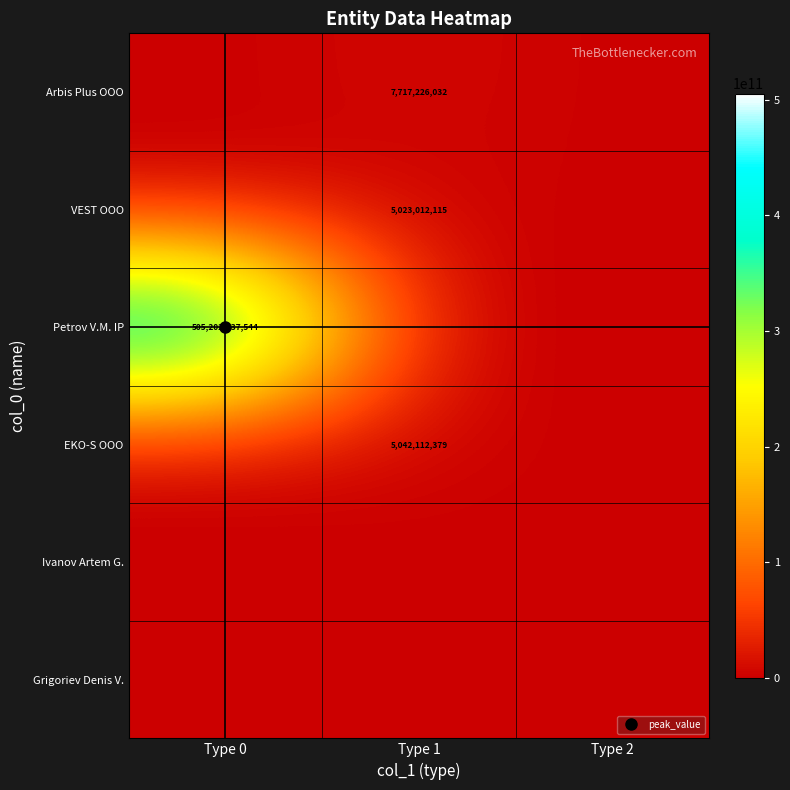

At how many categories does at least one series exceed 321210062433?

1